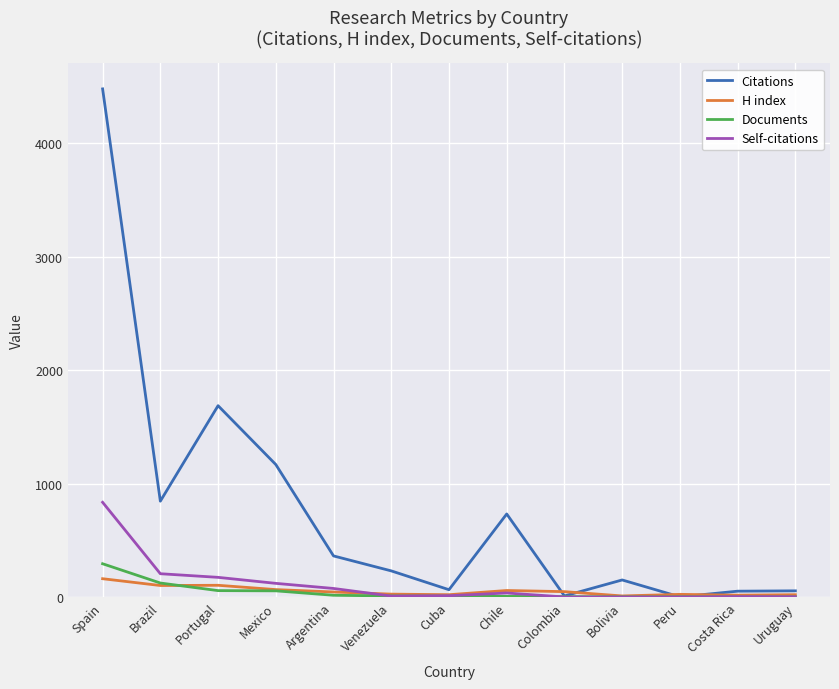

How many categories are shown in the chart?

13